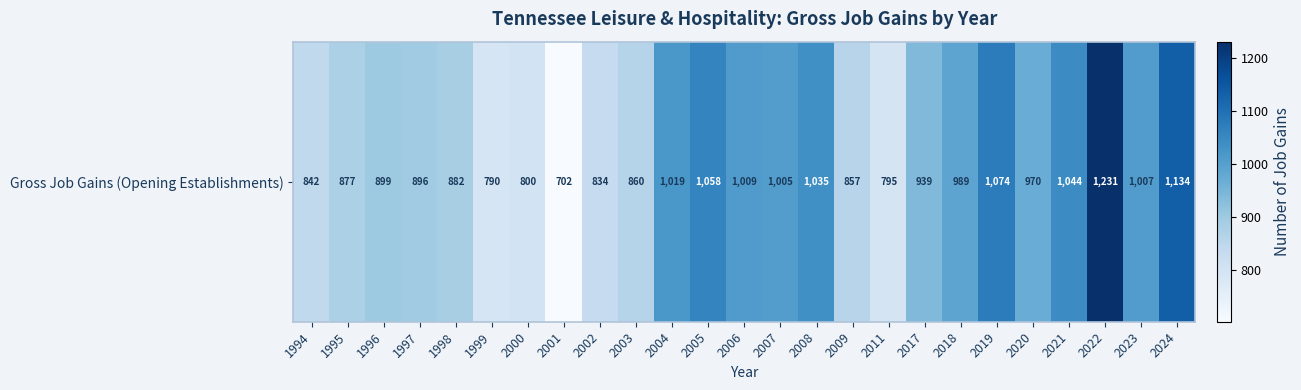

List the labels in order of value, largest first.

2022, 2024, 2019, 2005, 2021, 2008, 2004, 2006, 2023, 2007, 2018, 2020, 2017, 1996, 1997, 1998, 1995, 2003, 2009, 1994, 2002, 2000, 2011, 1999, 2001